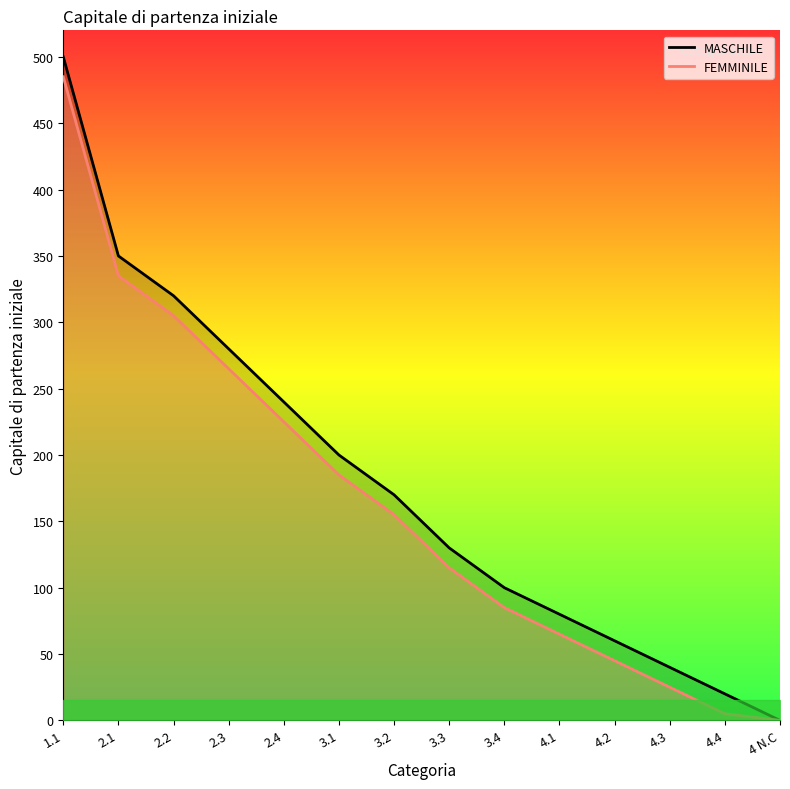

How many data points in FEMMINILE are less than 155?

7